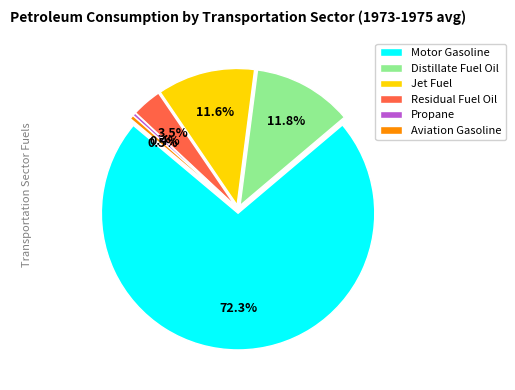

To the nearest percent, what portion does 5 represent?

10%